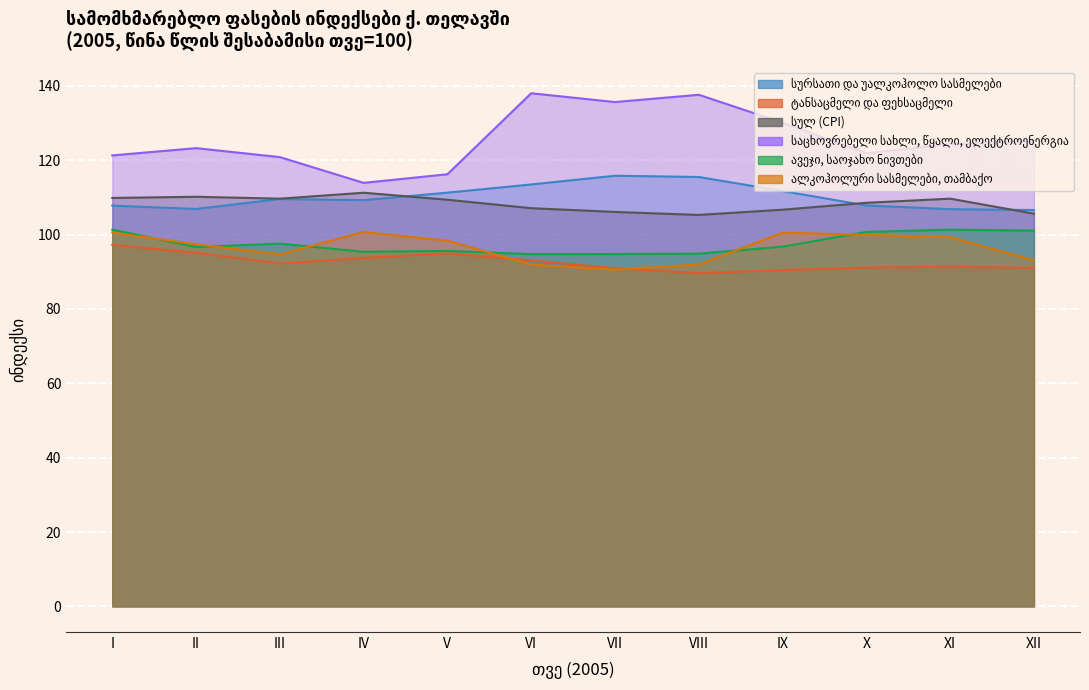

Which series changed the most between VI and XI?

საცხოვრებელი სახლი, წყალი, ელექტროენერგია